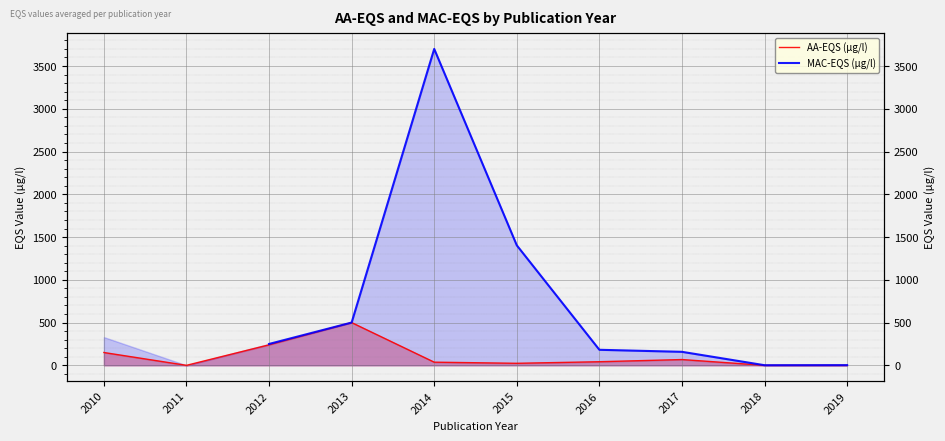

True or false: MAC-EQS (µg/l) and AA-EQS (µg/l) cross at least once.

False